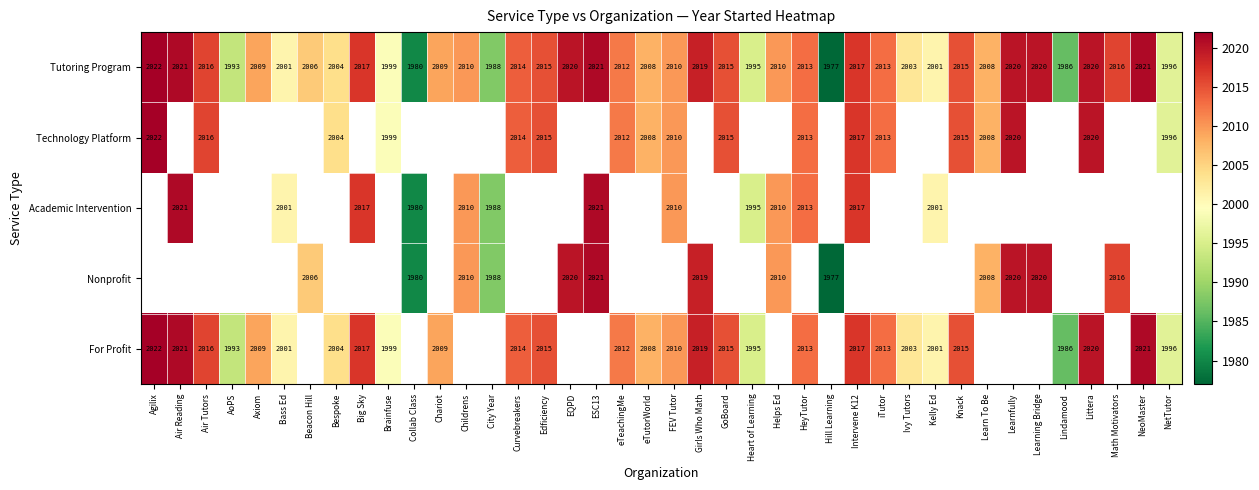

Between Bespoke and Air Reading, which is larger?

Air Reading